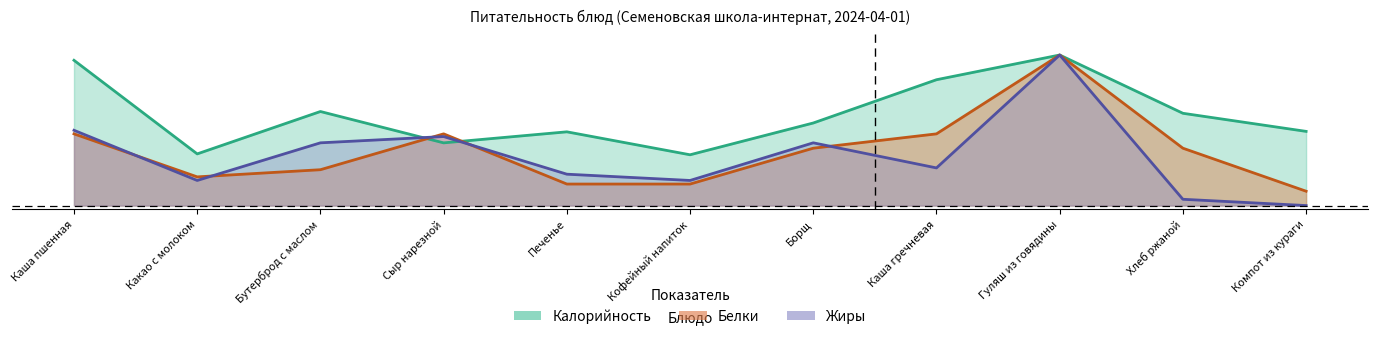

Which category has the lowest value across all series?

Компот из кураги